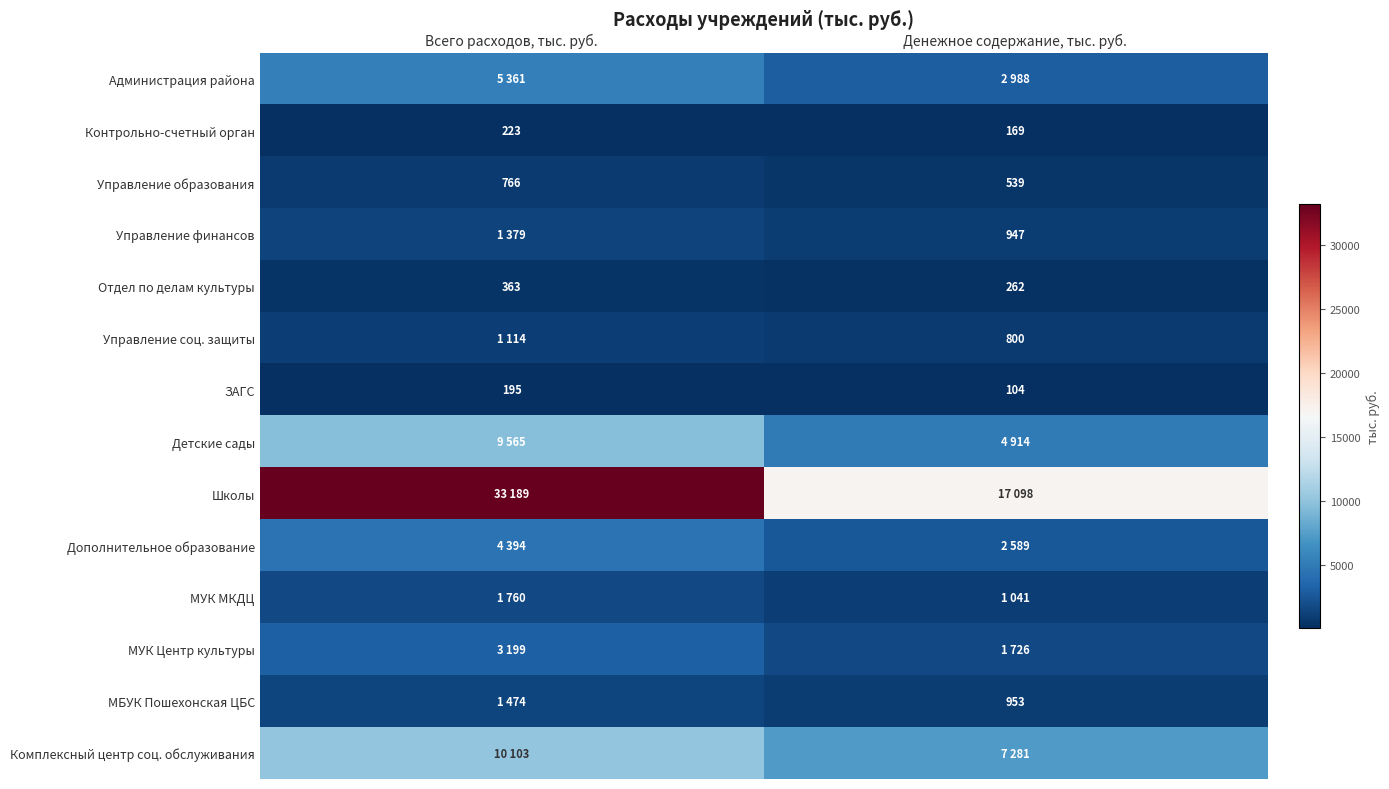

What is the minimum value for Отдел по делам культуры?

262